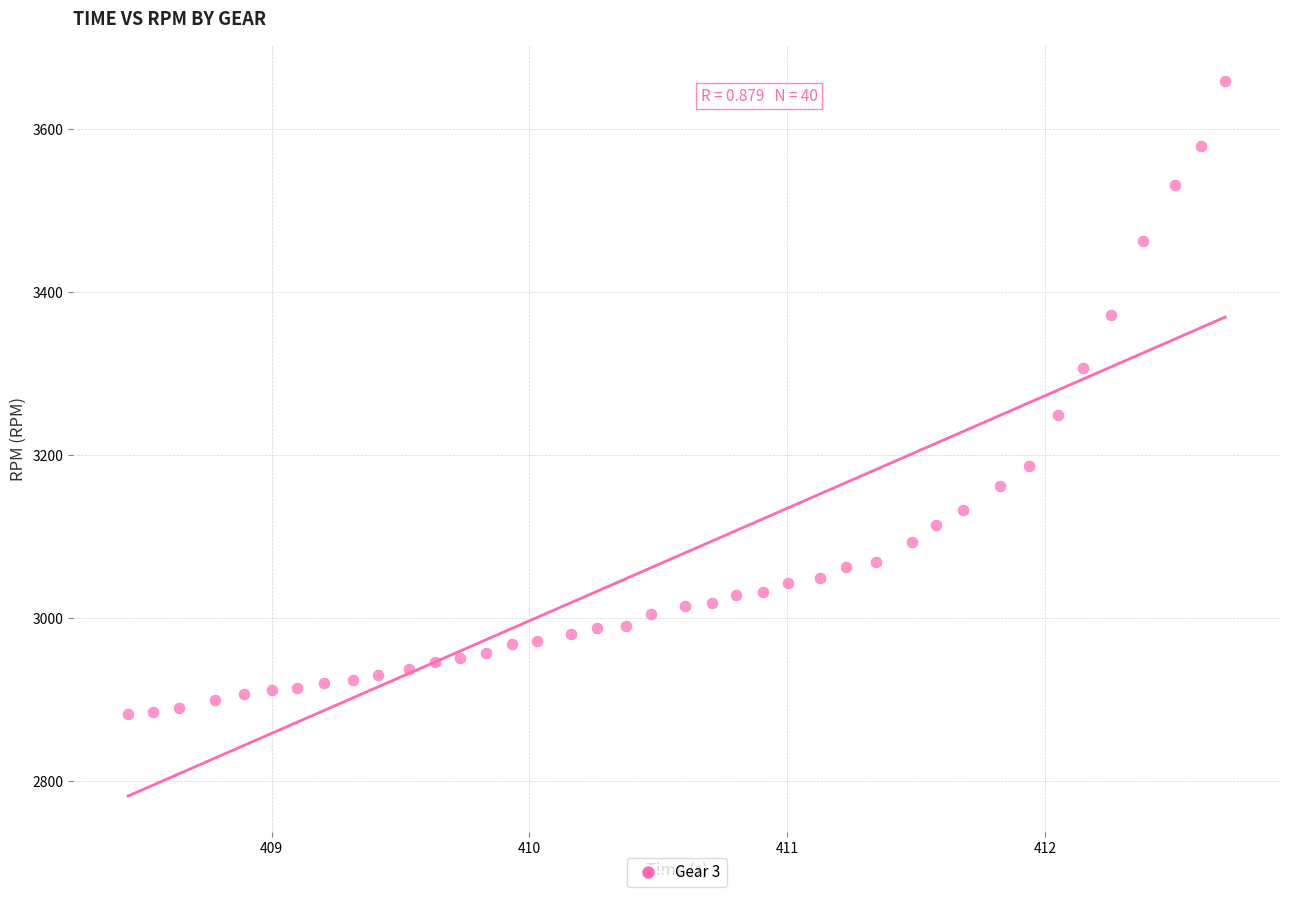

What Y value in the scatter plot is closest to 3271?

3249